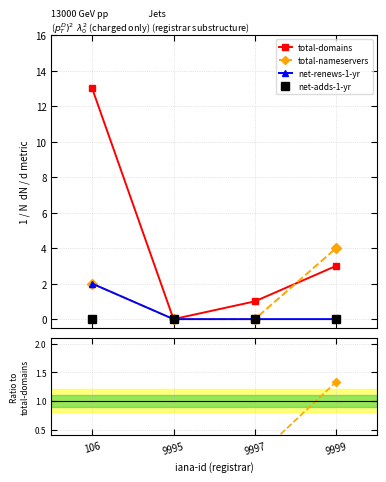

What is the greatest value displayed?

13.0